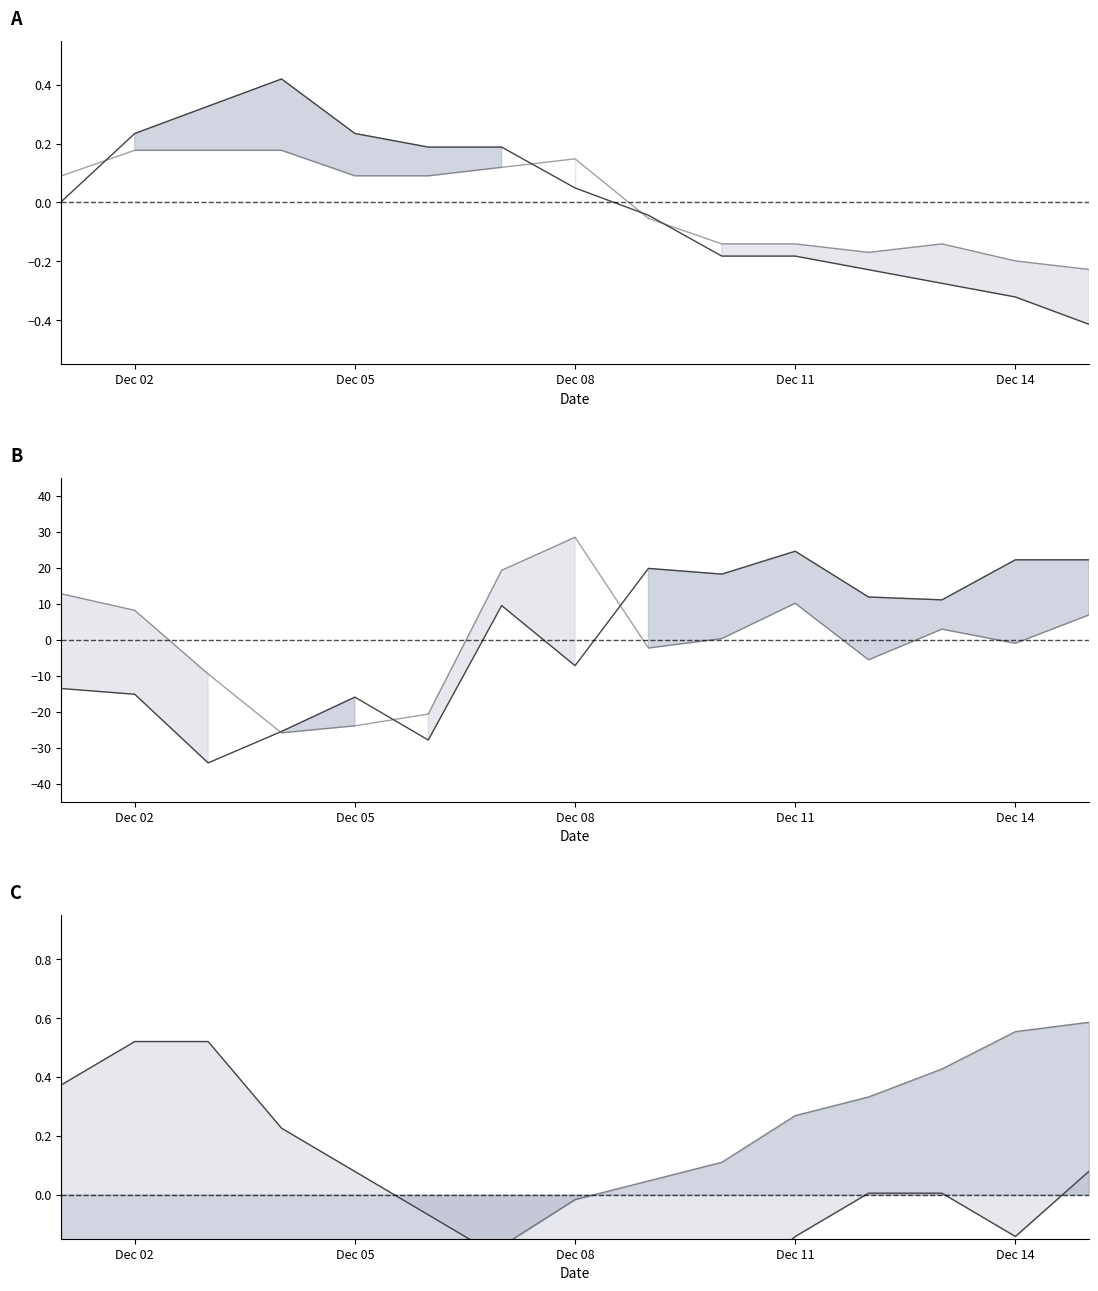

How many values in the PM10 line series are below 0?

7